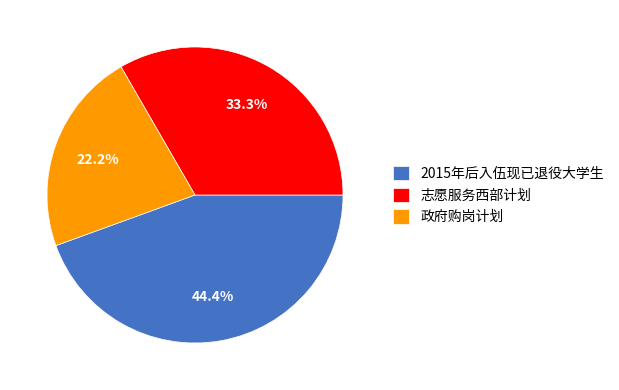

Count the number of slices in the pie.

3